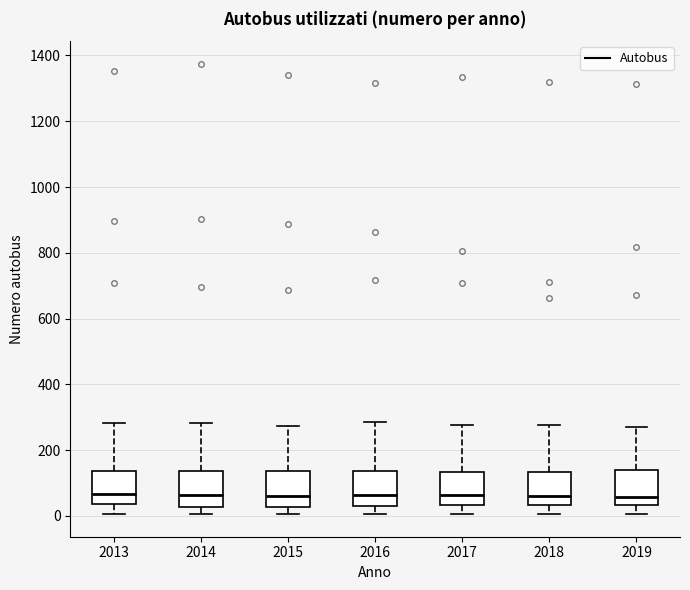

Reading left to right, read every box against the y-axis: the position of its median line, the range the box covers, and the ends of its whiskers. The values are not printed on the chart, so give them approximately, as read against the axis.

2013: median 60, box 40 to 140, whiskers 0 to 280
2014: median 60, box 20 to 140, whiskers 0 to 280
2015: median 60, box 20 to 140, whiskers 0 to 280
2016: median 60, box 20 to 140, whiskers 0 to 280
2017: median 60, box 40 to 140, whiskers 0 to 280
2018: median 60, box 40 to 140, whiskers 0 to 280
2019: median 60, box 40 to 140, whiskers 0 to 280